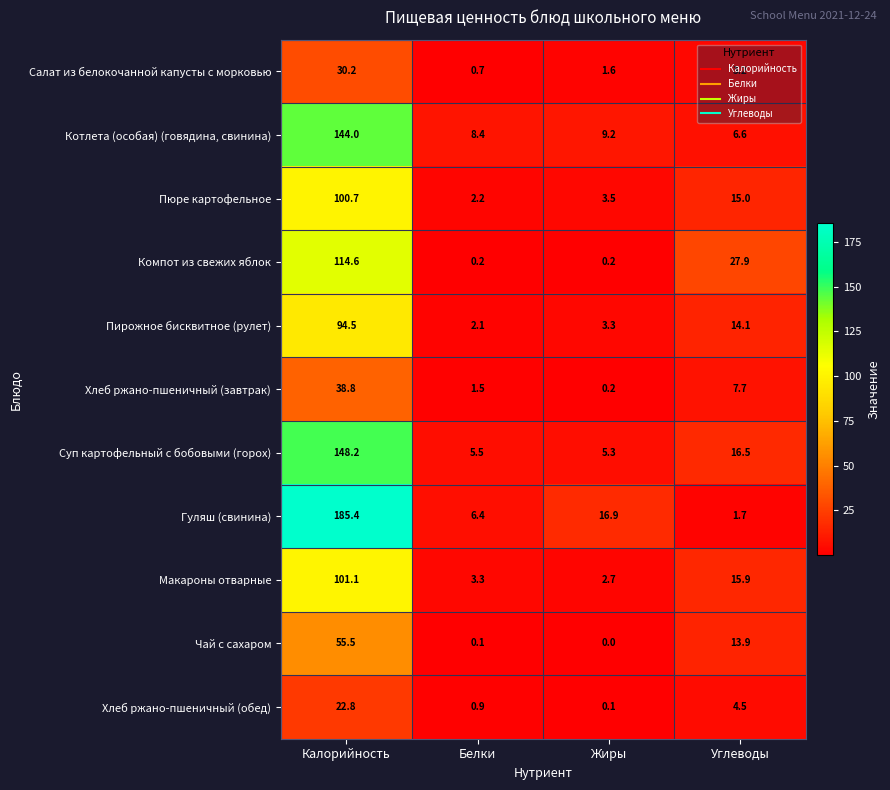

What is the sum of the Суп картофельный с бобовыми (горох) values at Калорийность and Жиры?

153.5